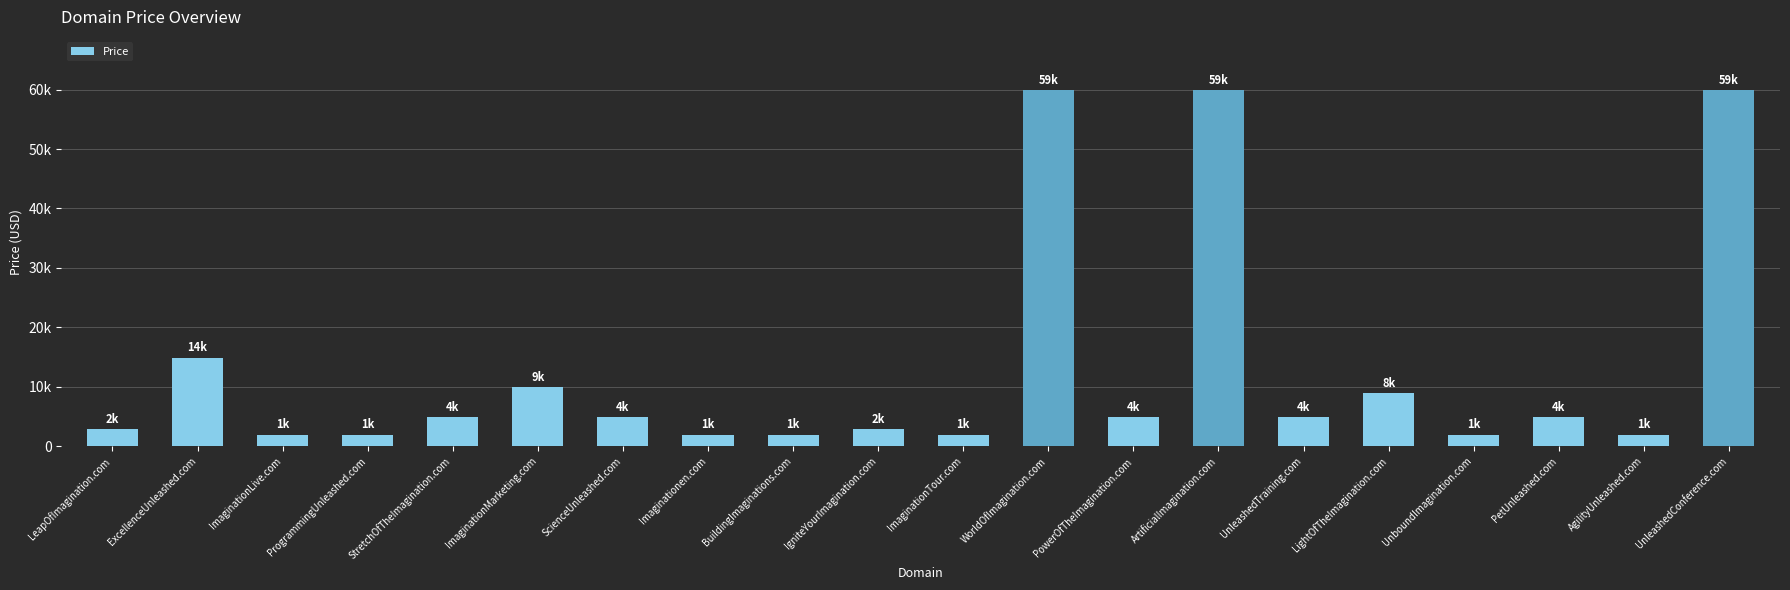

What is the difference between the second highest and second lowest values?

58000